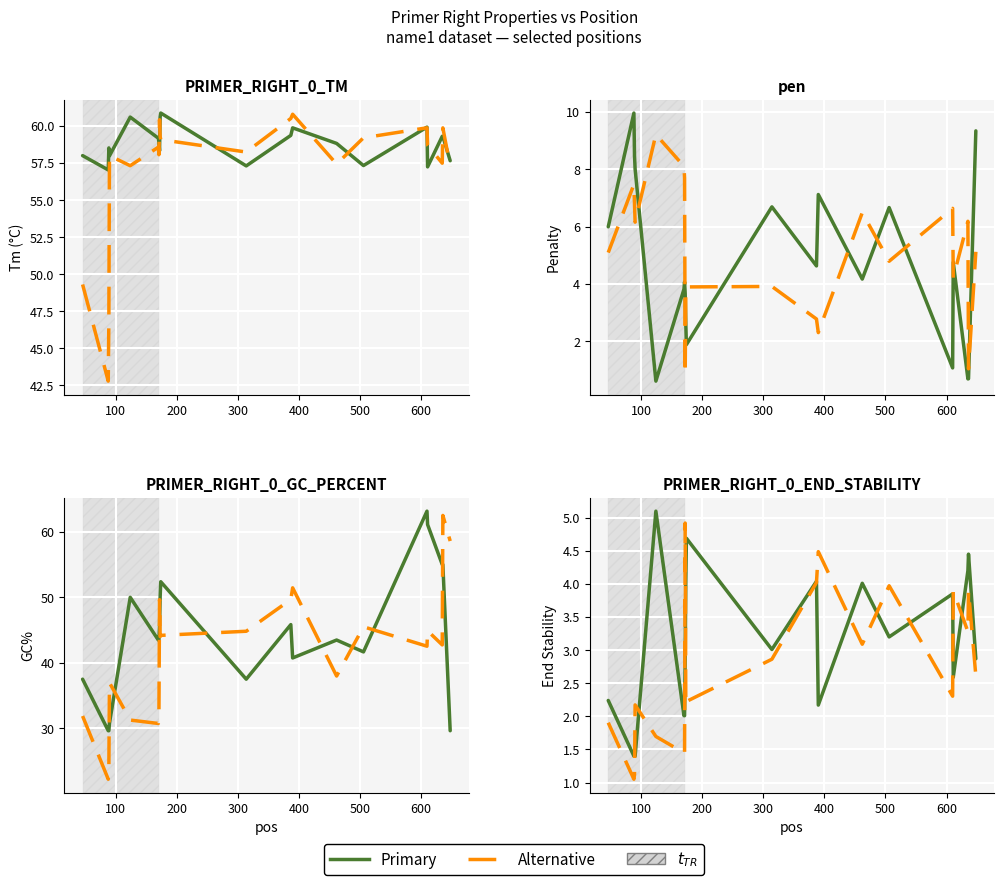

Where is pen nearest to the value 5?

611